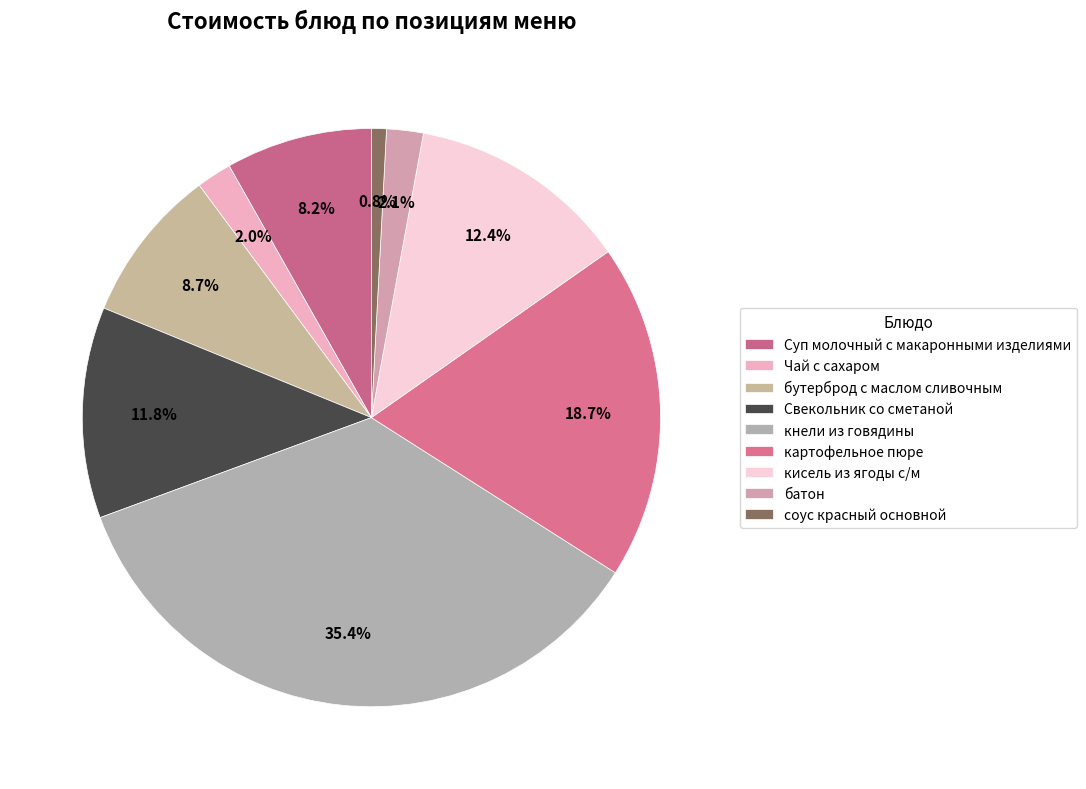

To the nearest percent, what is the combined percentage of Свекольник со сметаной and Суп молочный с макаронными изделиями?

20%